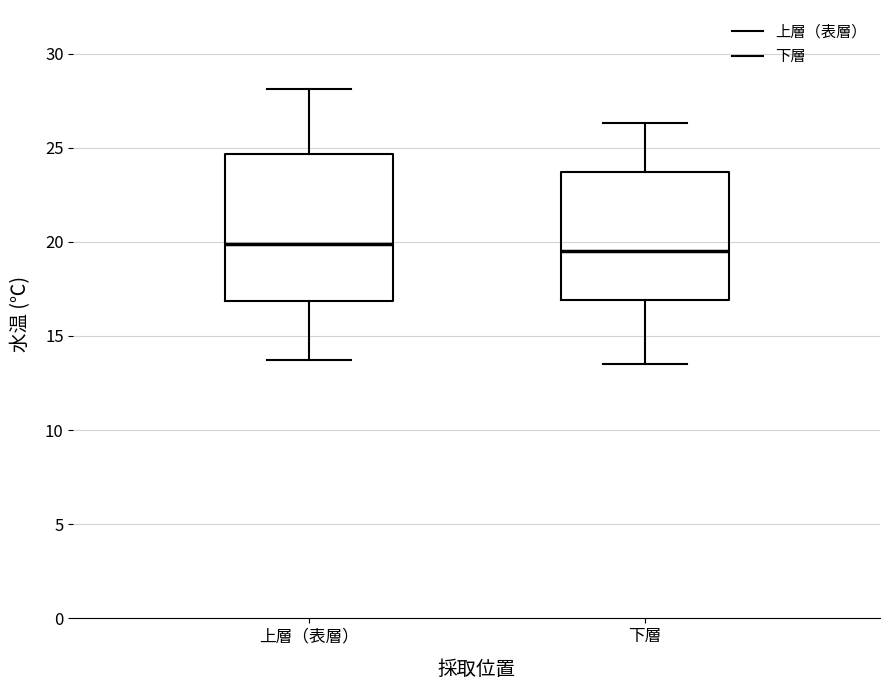

Reading left to right, read every box against the y-axis: the position of its median line, the range the box covers, and the ends of its whiskers. The values are not printed on the chart, so give them approximately, as read against the axis.

上層（表層）: median 20.0, box 17.0 to 24.5, whiskers 13.5 to 28.0
下層: median 19.5, box 17.0 to 23.5, whiskers 13.5 to 26.5